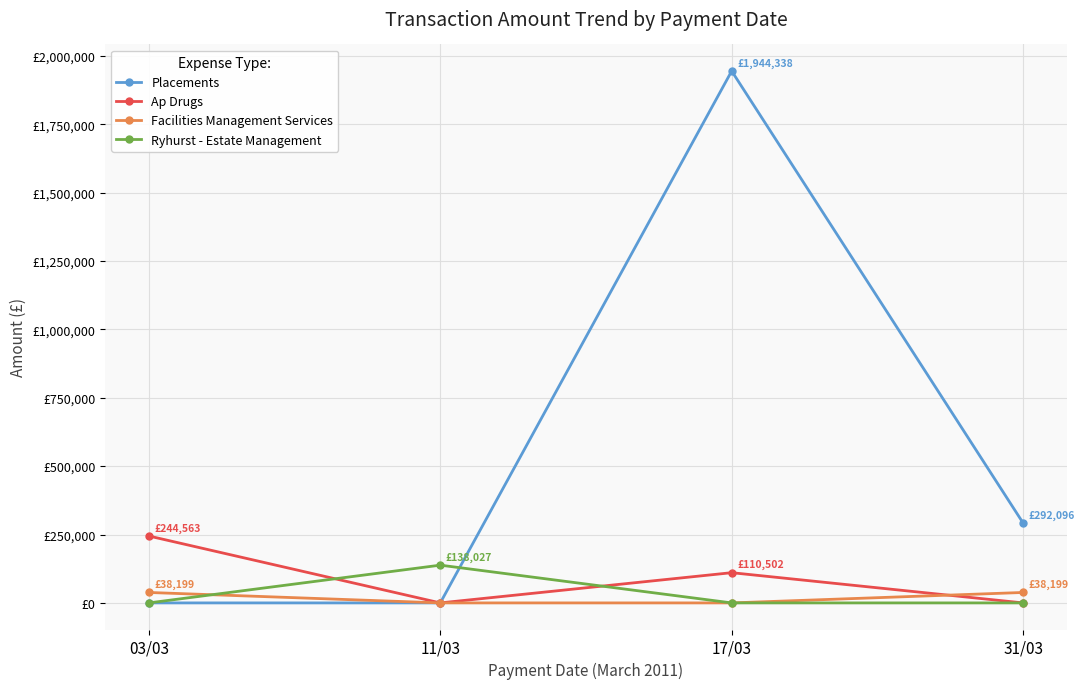

Does the chart have visible grid lines?

Yes